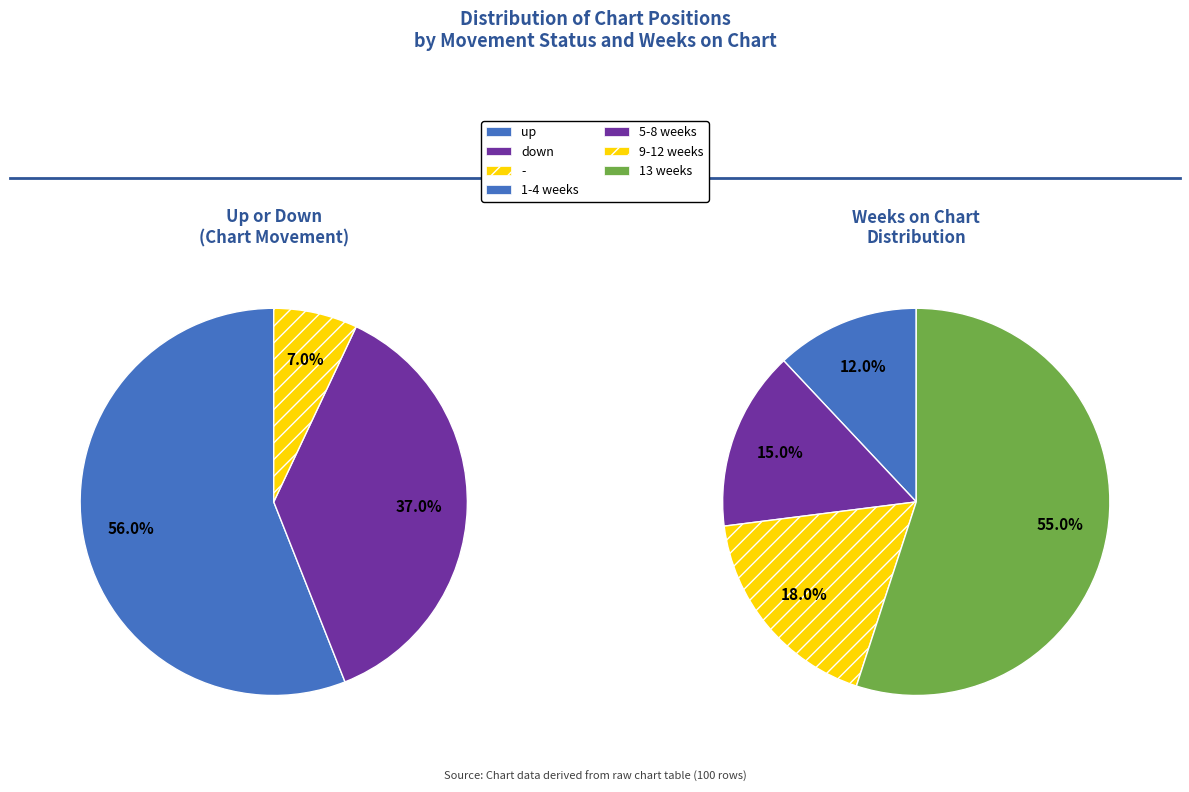

To the nearest percent, what is the difference between the largest and smallest slice percentages?

49%